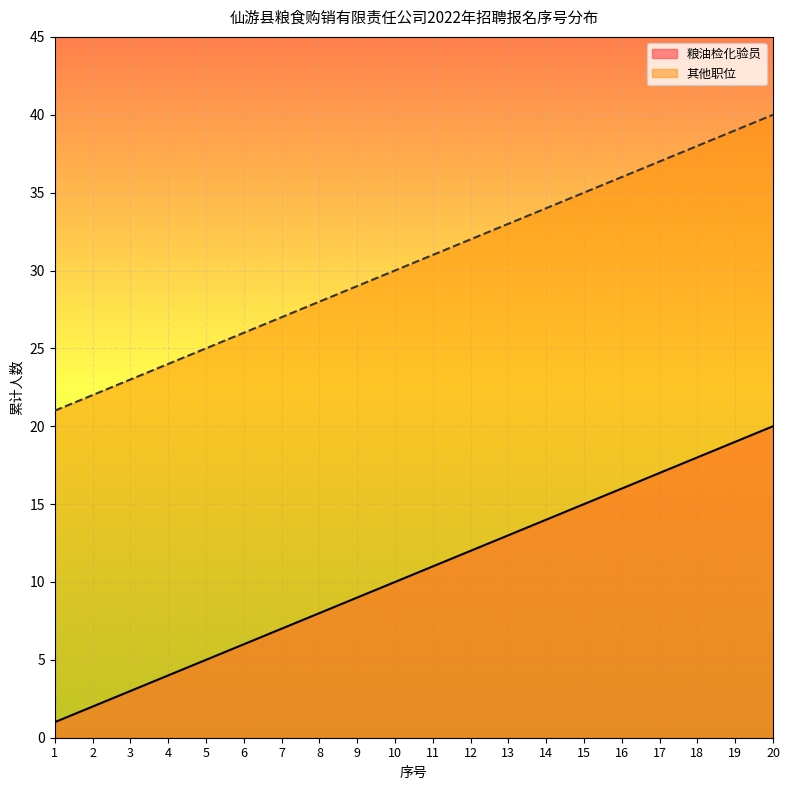

True or false: 粮油检化验员 has more than 2 points higher than both neighbors.

False